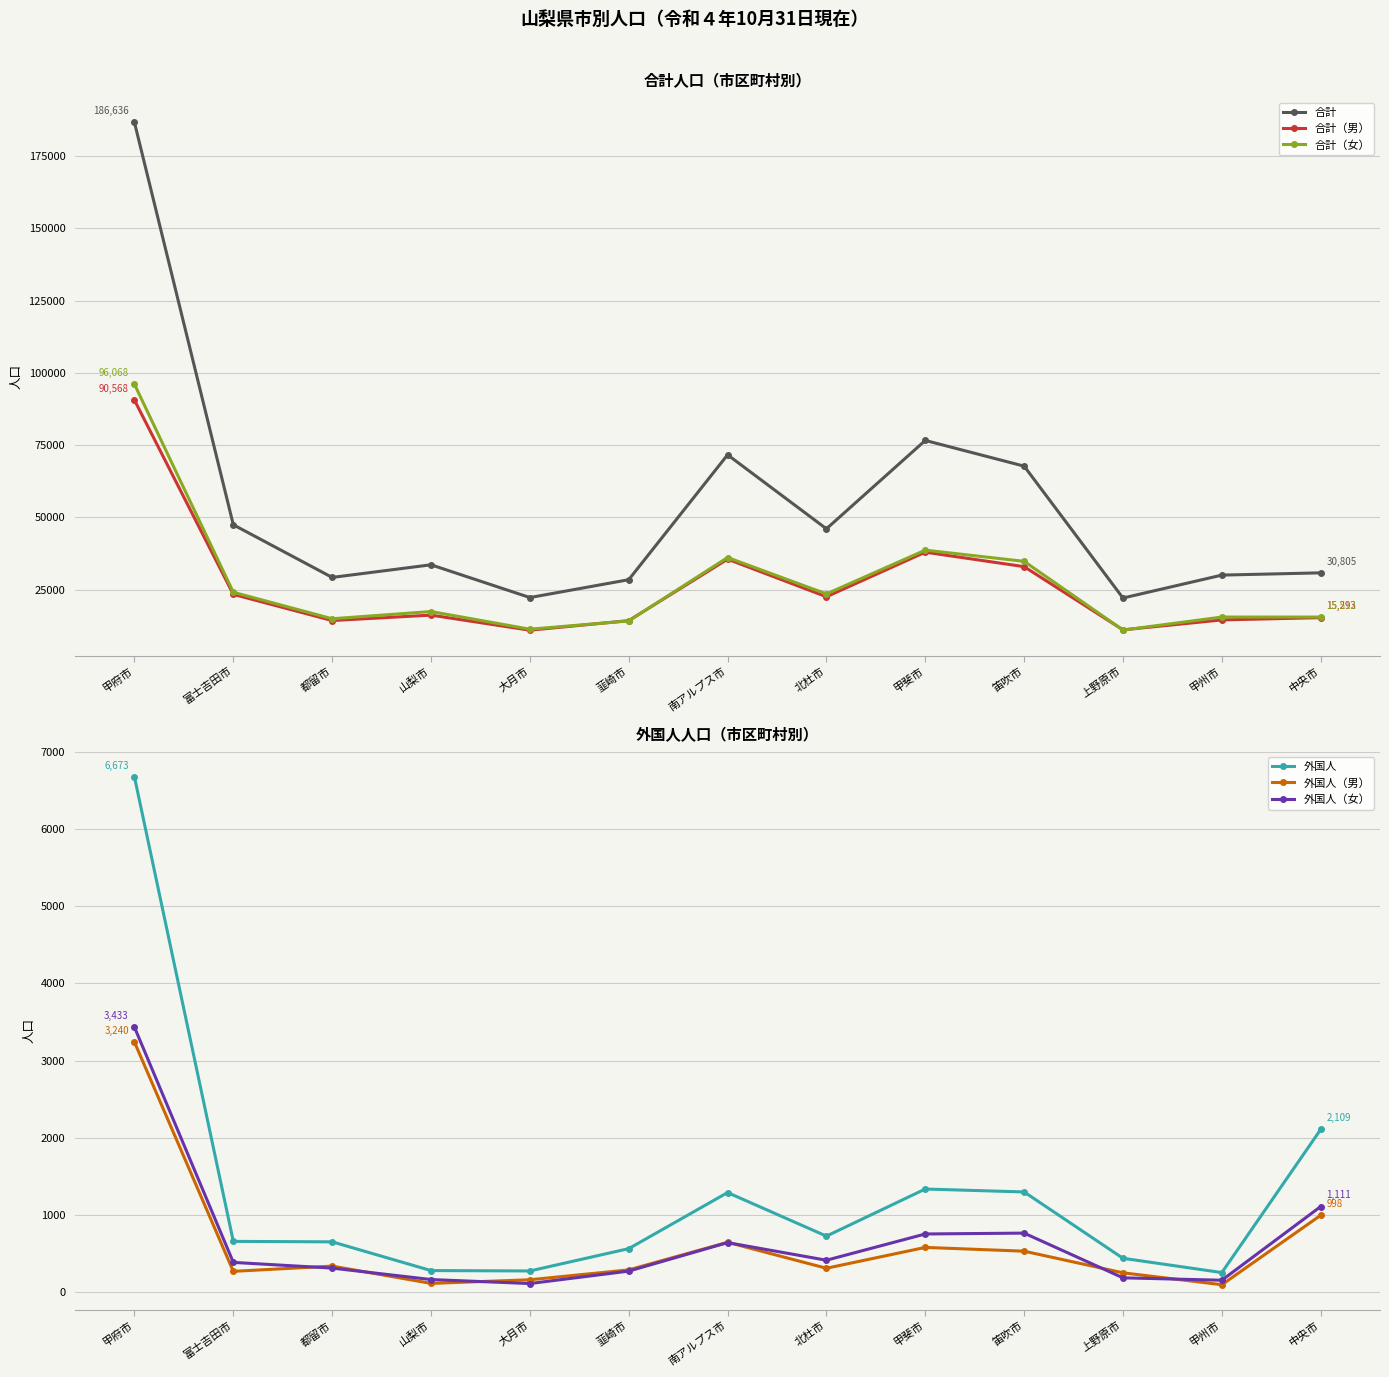

True or false: 合計（女） and 外国人 cross at least once.

False